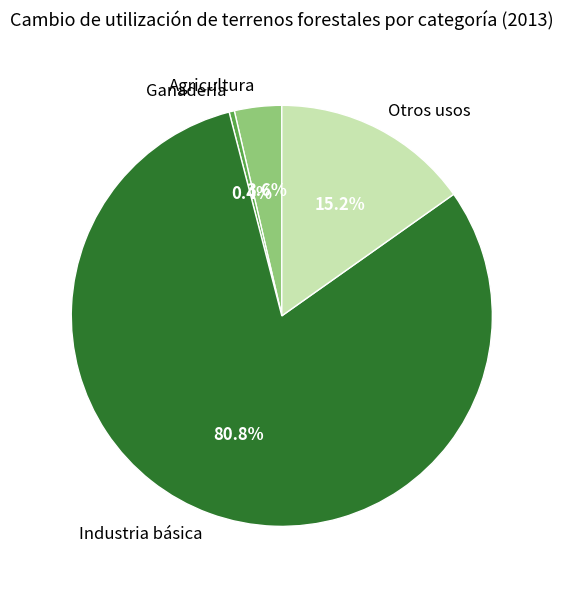

What percentage do Otros usos and Ganadería together represent?

15.6%